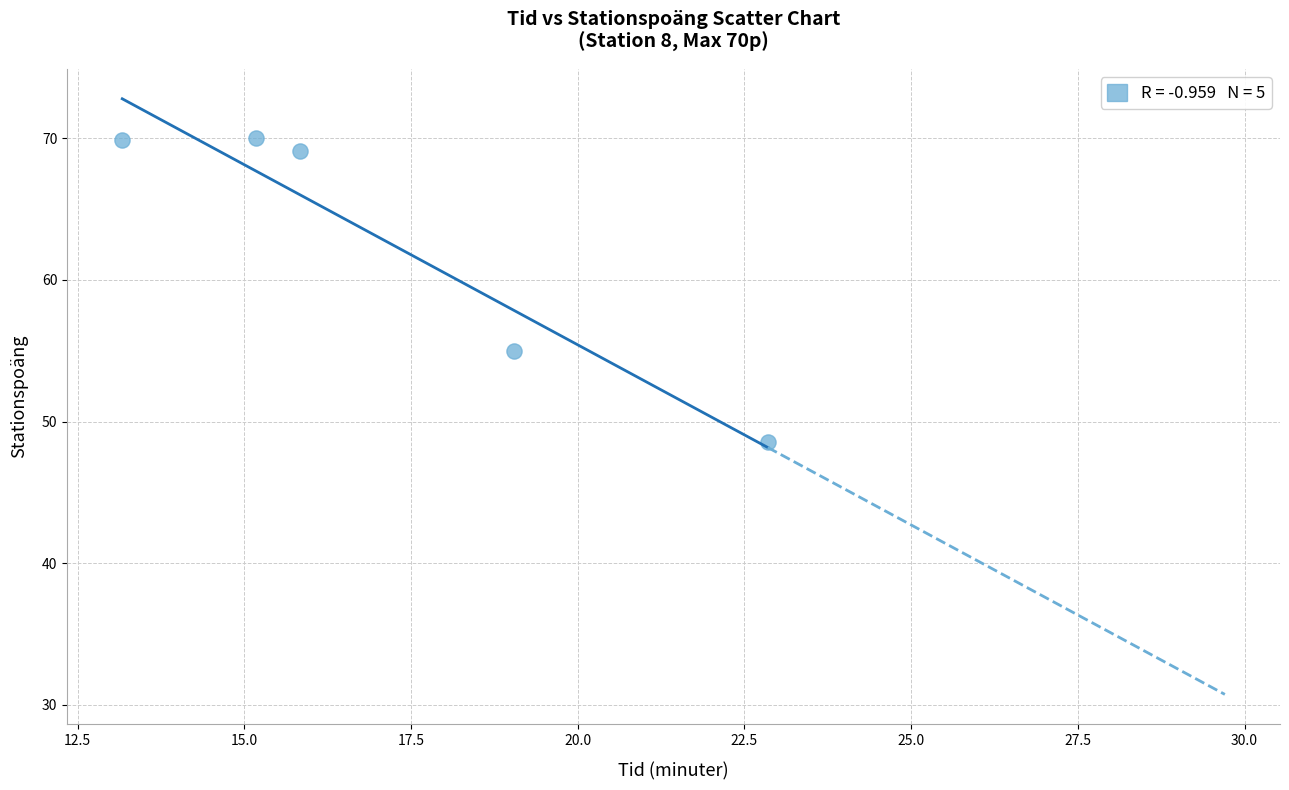

What is the range of Y values (max minus min)?

21.4